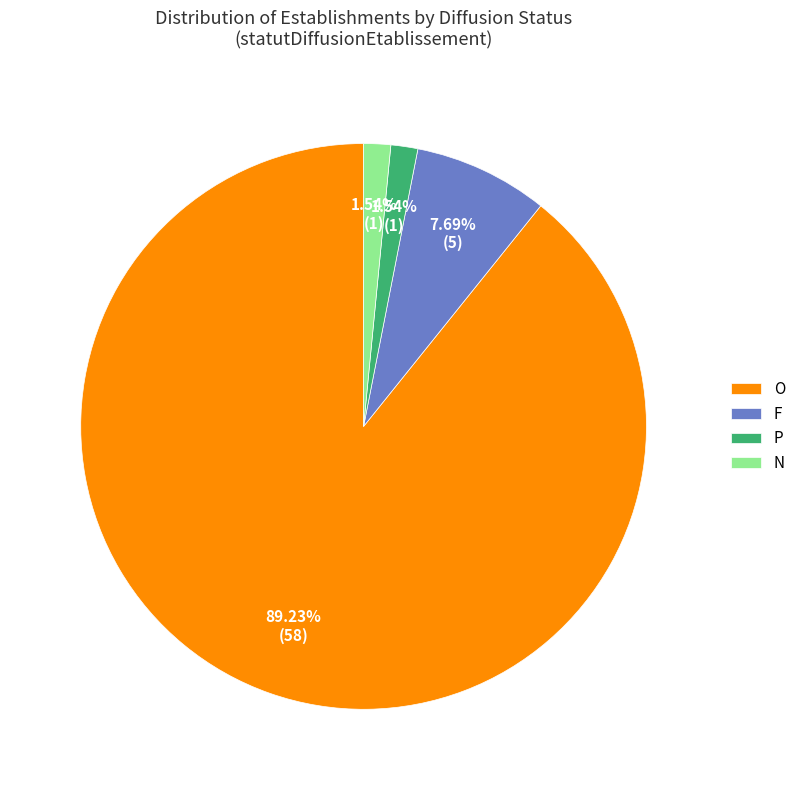

Does any single category account for the majority?

Yes